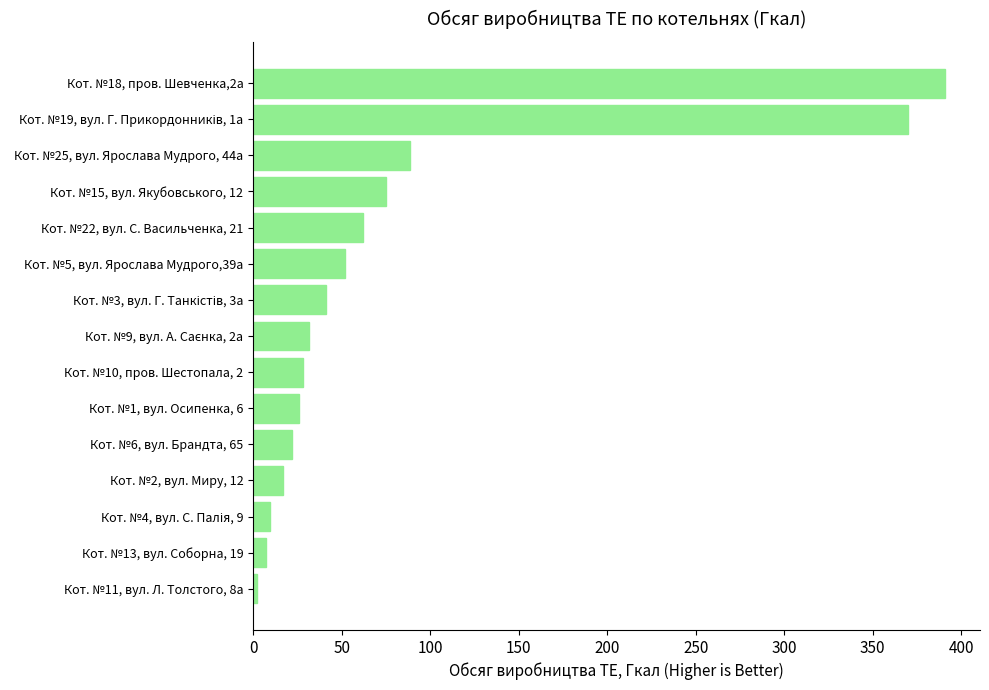

What is the maximum value shown in the chart?

391.1